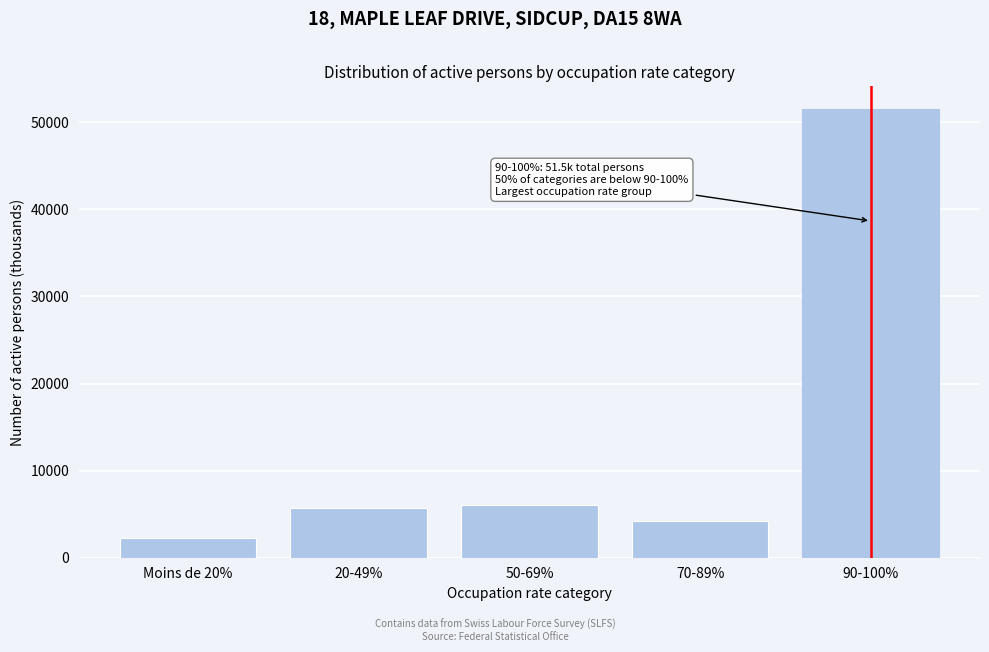

Reading left to right, list all the values displayed in this chart.

Moins de 20%=2300.0	20-49%=5699.1	50-69%=6090.2	70-89%=4269.8	90-100%=51545.1